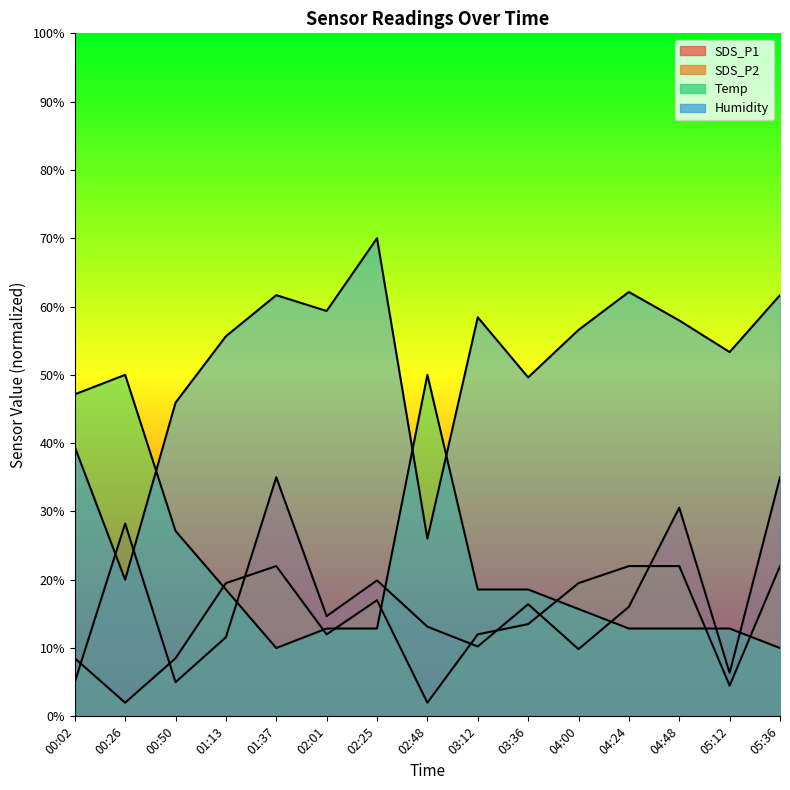

Which series ends up on top after the final intersection of Temp and SDS_P2?

SDS_P2